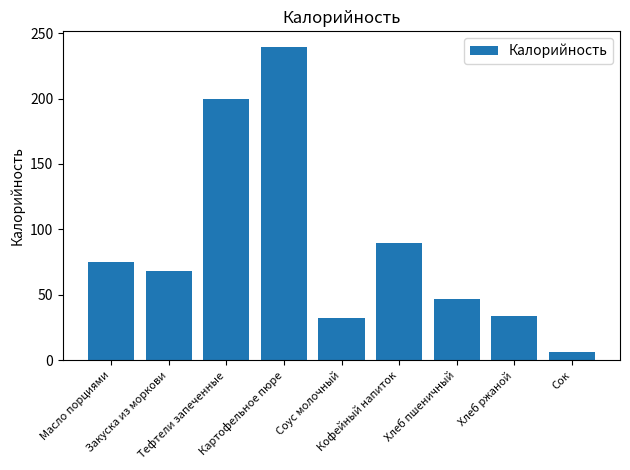

Reading left to right, what are all the values shown in this chart?

75.0	67.9	199.7	239.4	32.2	89.3	46.9	34.2	6.1